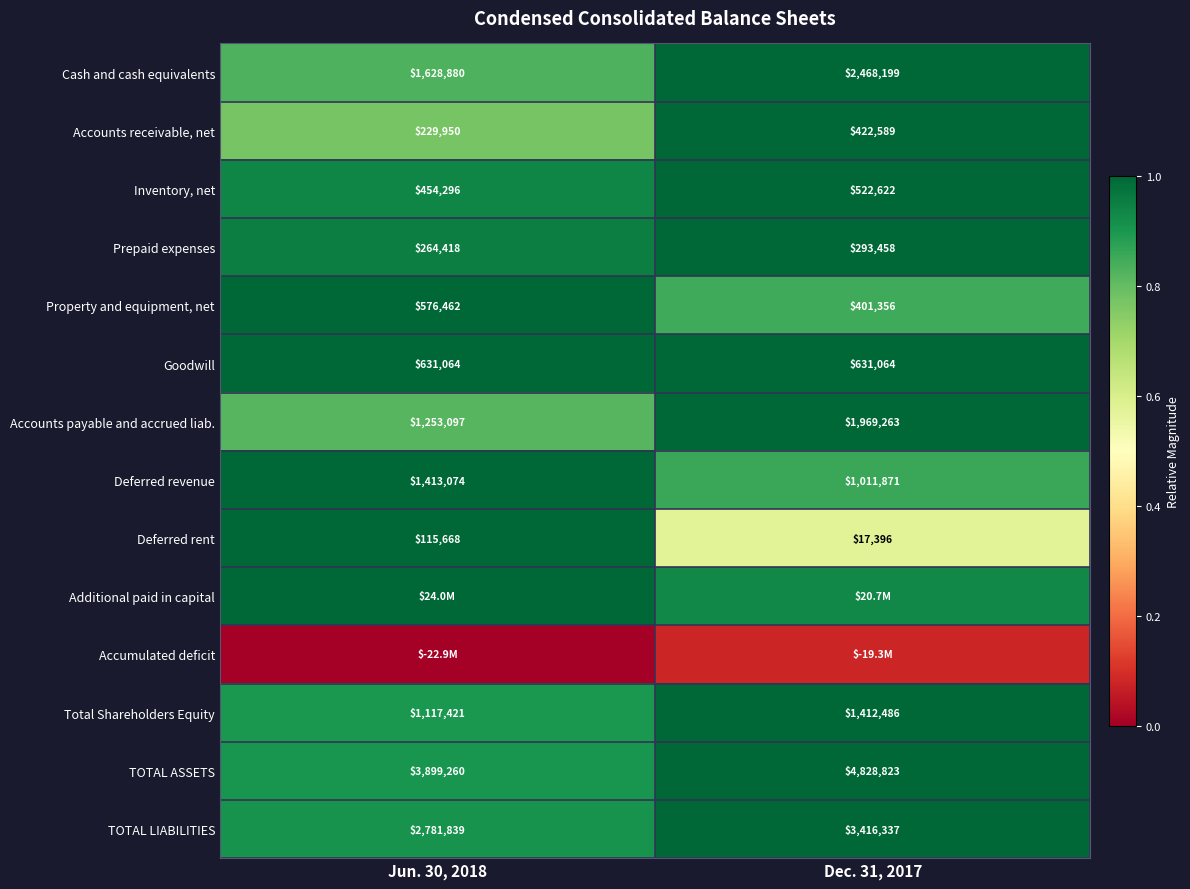

Is the value of TOTAL ASSETS at Dec. 31, 2017 greater than the value of Deferred revenue at Dec. 31, 2017?

Yes